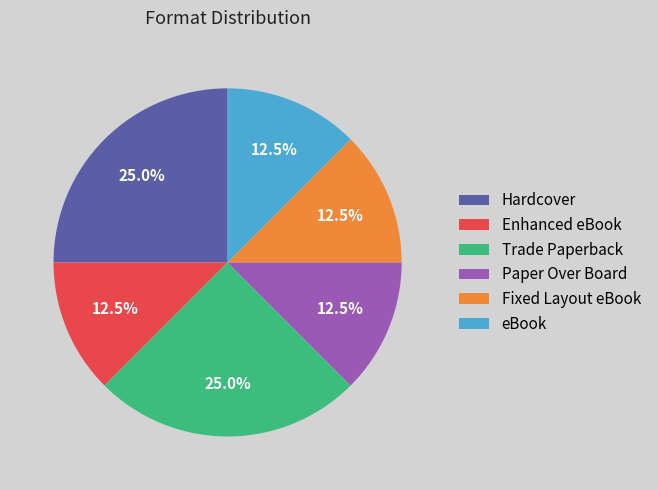

What percentage do Trade Paperback and eBook together represent?

37.5%